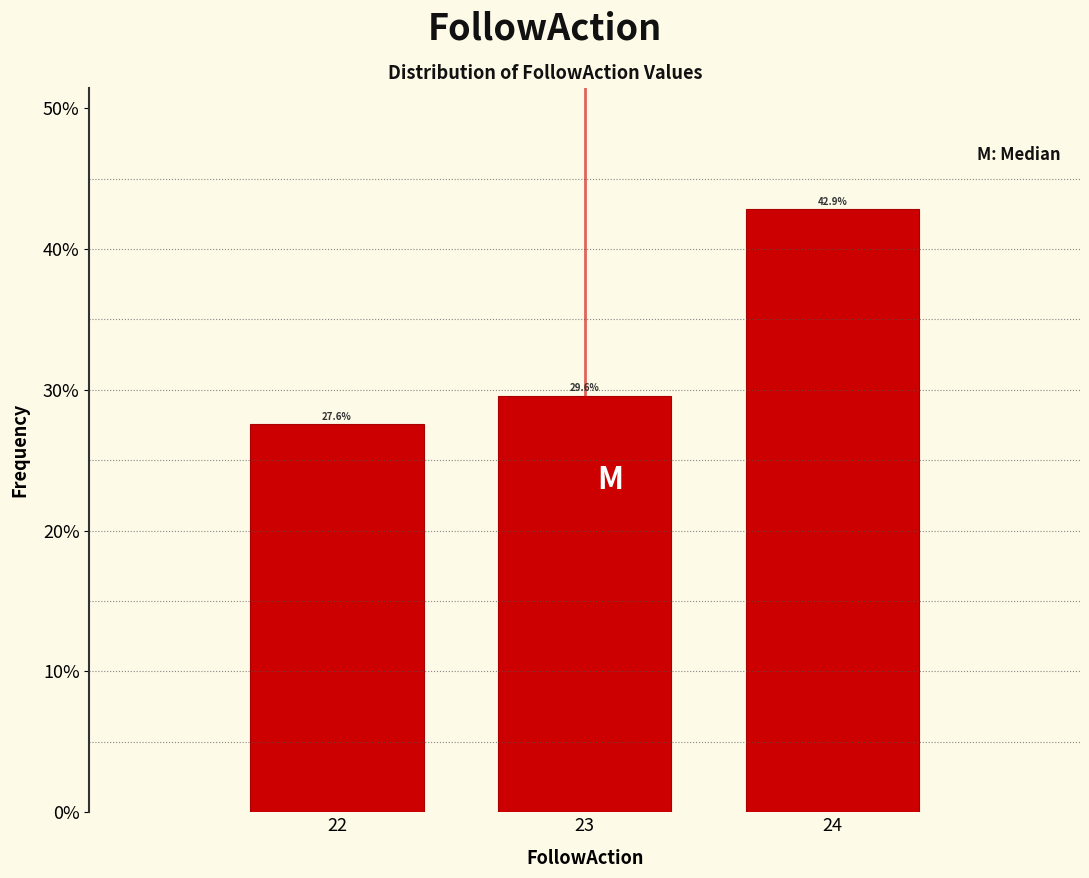

Reading left to right, transcribe all the data shown in this chart.

27.6	29.6	42.9